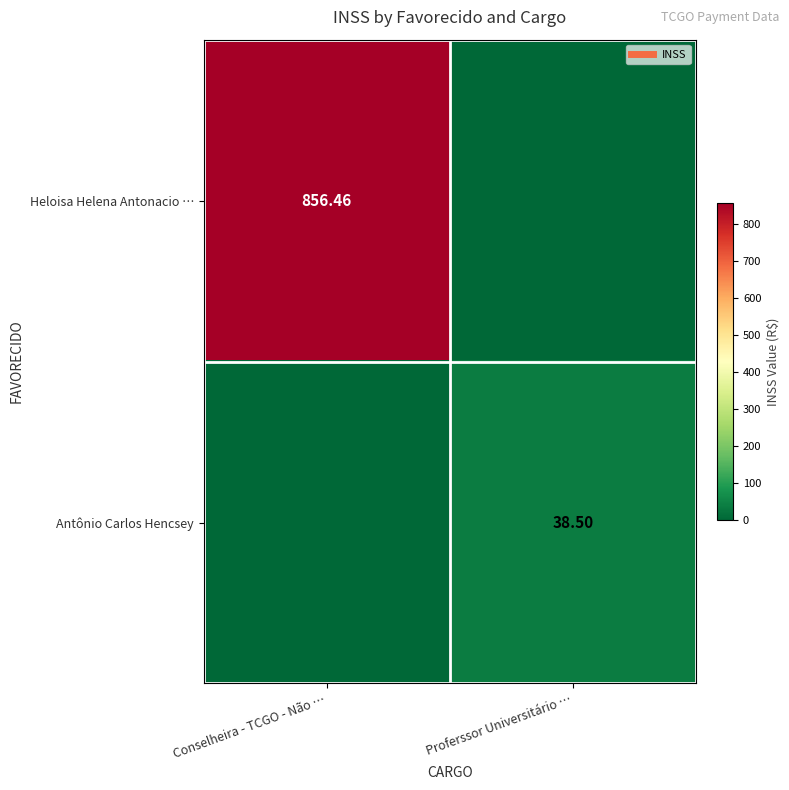

Where is Heloisa Helena Antonacio … nearest to the value 428?

Proferssor Universitário …